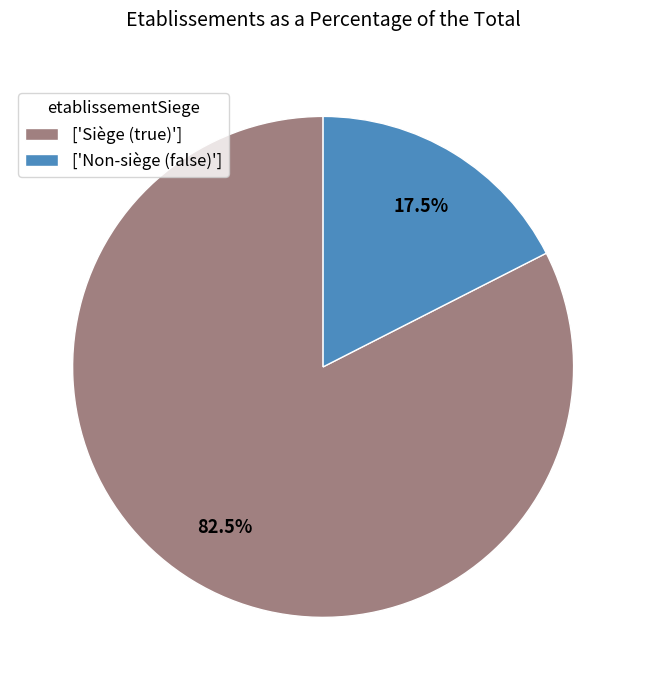

What is the total percentage of ['Non-siège (false)'] and ['Siège (true)']?

100.0%